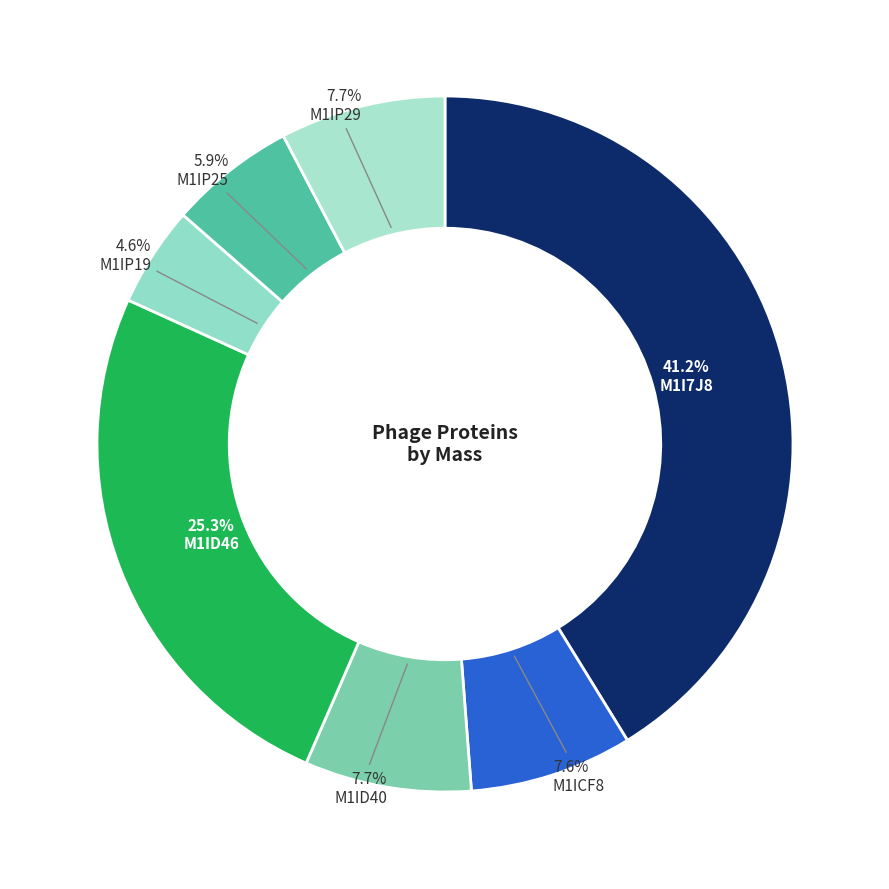

Which slice is the smallest?

M1IP19